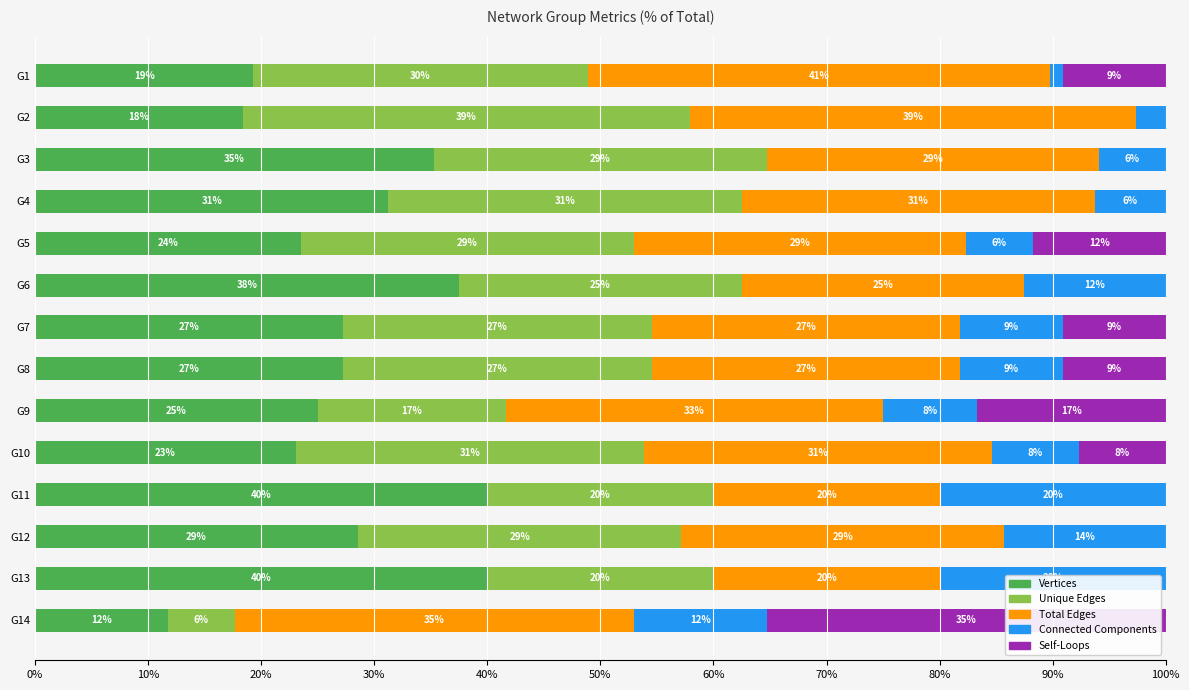

What are all the series names shown in the legend?

Vertices, Unique Edges, Total Edges, Connected Components, Self-Loops